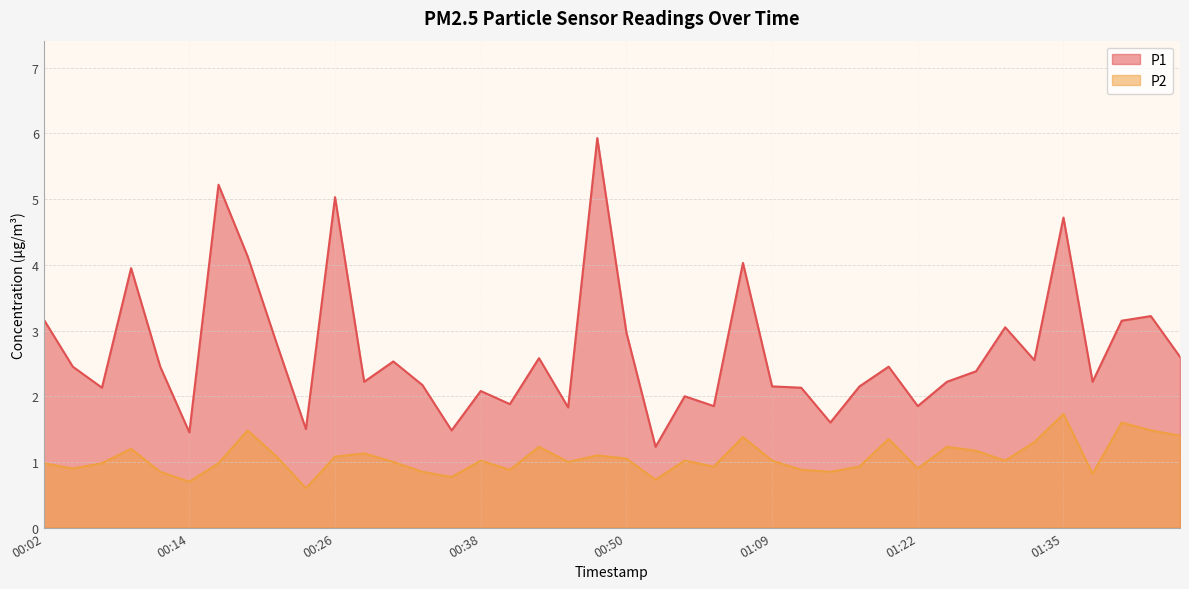

Which series has the largest total across all categories?

P1